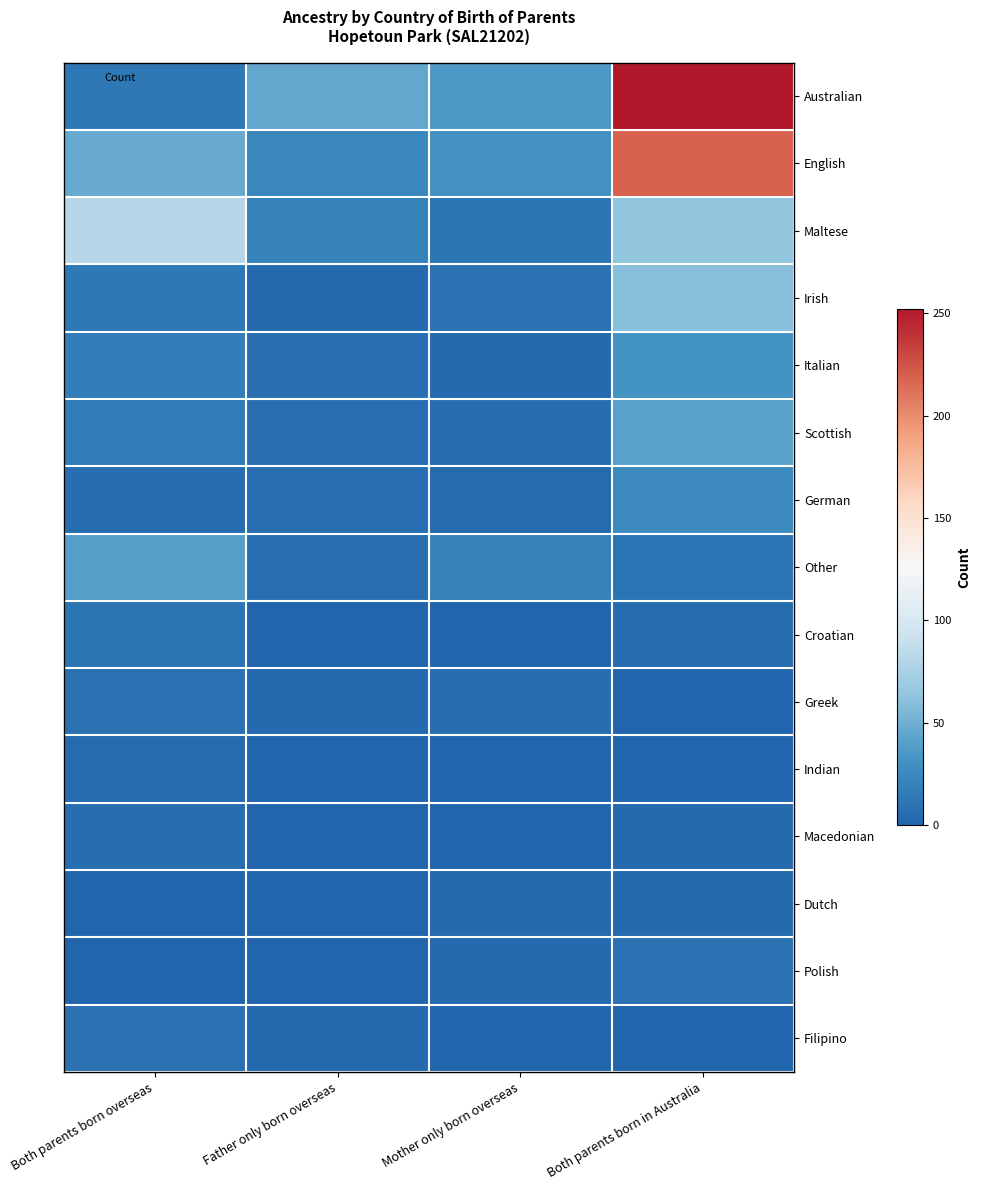

Reading left to right, list all the values displayed in this chart.

Australian: Both parents born overseas=13	Father only born overseas=45	Mother only born overseas=36	Both parents born in Australia=252
English: Both parents born overseas=47	Father only born overseas=24	Mother only born overseas=31	Both parents born in Australia=219
Maltese: Both parents born overseas=81	Father only born overseas=20	Mother only born overseas=12	Both parents born in Australia=63
Irish: Both parents born overseas=13	Father only born overseas=3	Mother only born overseas=9	Both parents born in Australia=60
Italian: Both parents born overseas=17	Father only born overseas=7	Mother only born overseas=3	Both parents born in Australia=32
Scottish: Both parents born overseas=15	Father only born overseas=7	Mother only born overseas=6	Both parents born in Australia=41
German: Both parents born overseas=6	Father only born overseas=7	Mother only born overseas=4	Both parents born in Australia=26
Other: Both parents born overseas=40	Father only born overseas=7	Mother only born overseas=20	Both parents born in Australia=10
Croatian: Both parents born overseas=11	Father only born overseas=0	Mother only born overseas=0	Both parents born in Australia=5
Greek: Both parents born overseas=8	Father only born overseas=3	Mother only born overseas=6	Both parents born in Australia=0
Indian: Both parents born overseas=4	Father only born overseas=0	Mother only born overseas=0	Both parents born in Australia=0
Macedonian: Both parents born overseas=6	Father only born overseas=0	Mother only born overseas=0	Both parents born in Australia=3
Dutch: Both parents born overseas=0	Father only born overseas=0	Mother only born overseas=3	Both parents born in Australia=3
Polish: Both parents born overseas=0	Father only born overseas=0	Mother only born overseas=3	Both parents born in Australia=8
Filipino: Both parents born overseas=8	Father only born overseas=3	Mother only born overseas=0	Both parents born in Australia=0